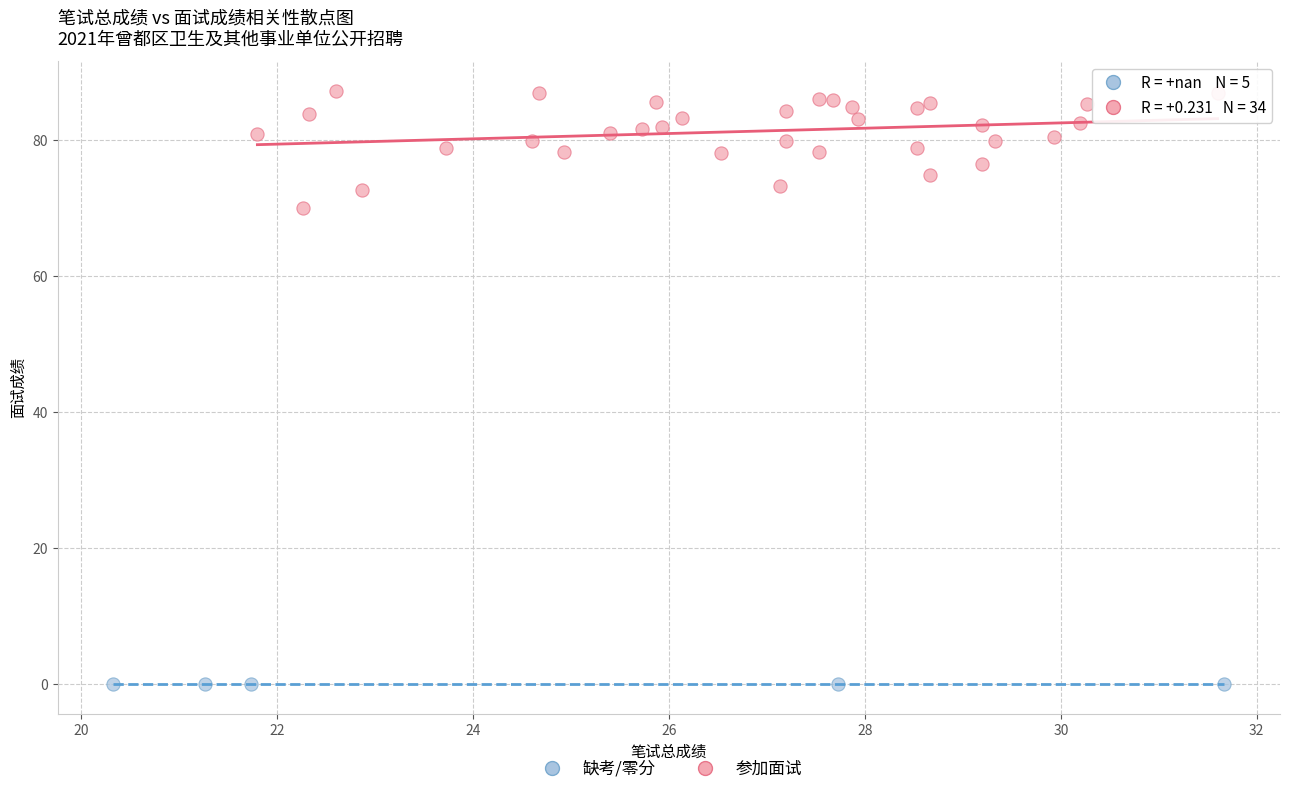

Which series contains the highest Y value?

参加面试